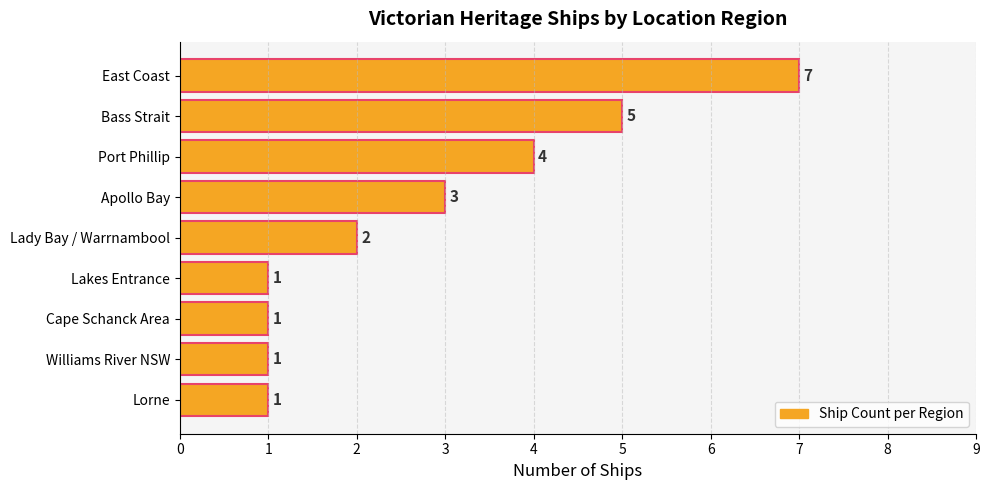

What is the smallest value displayed?

1